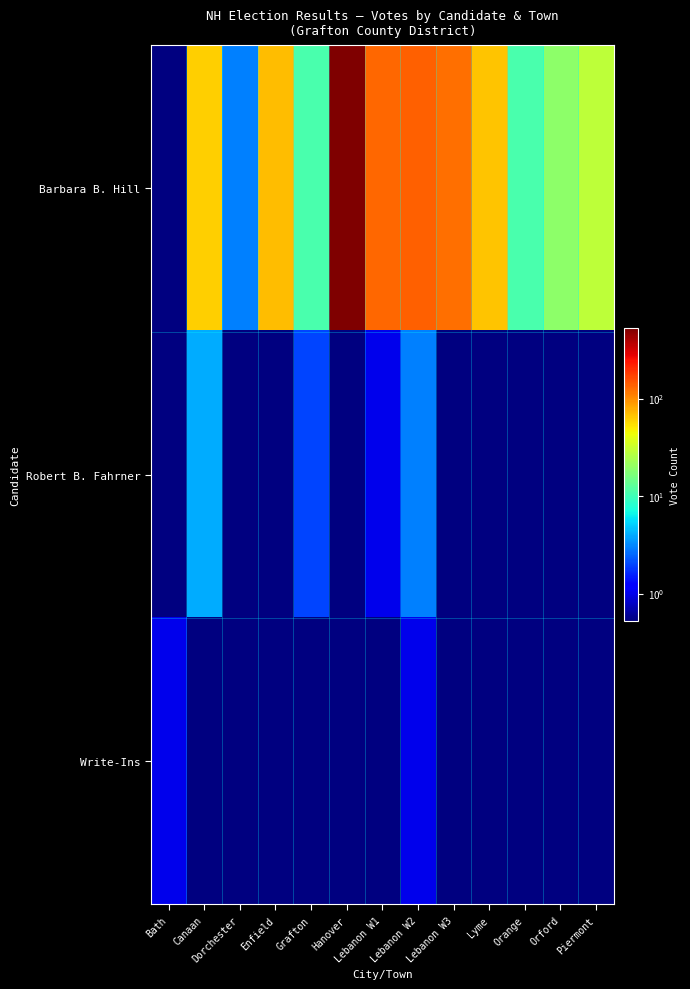

Reading right to left, what are all the values shown in this chart?

Barbara B. Hill: Piermont=29	Orford=19	Orange=11	Lyme=67	Lebanon W3=123	Lebanon W2=137	Lebanon W1=132	Hanover=523	Grafton=11	Enfield=70	Dorchester=3	Canaan=62	Bath=0
Robert B. Fahrner: Piermont=0	Orford=0	Orange=0	Lyme=0	Lebanon W3=0	Lebanon W2=3	Lebanon W1=1	Hanover=0	Grafton=2	Enfield=0	Dorchester=0	Canaan=4	Bath=0
Write-Ins: Piermont=0	Orford=0	Orange=0	Lyme=0	Lebanon W3=0	Lebanon W2=1	Lebanon W1=0	Hanover=0	Grafton=0	Enfield=0	Dorchester=0	Canaan=0	Bath=1